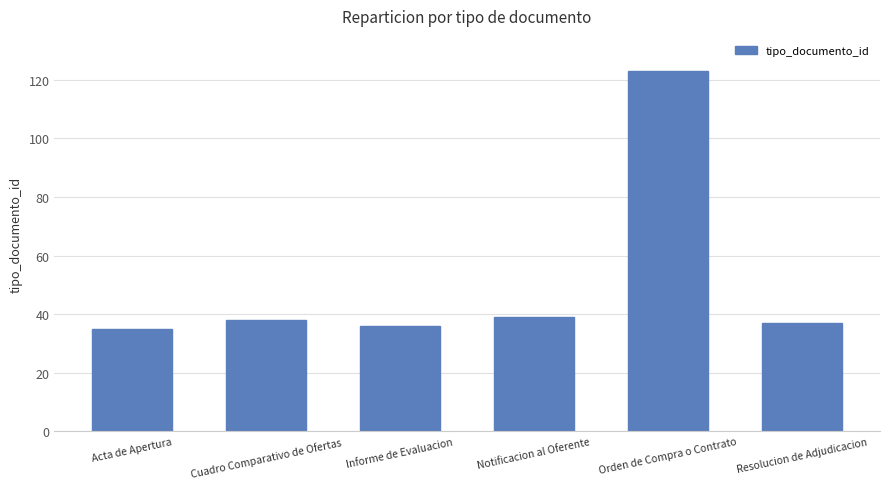

True or false: the data shows 39 at Notificacion al Oferente.

True